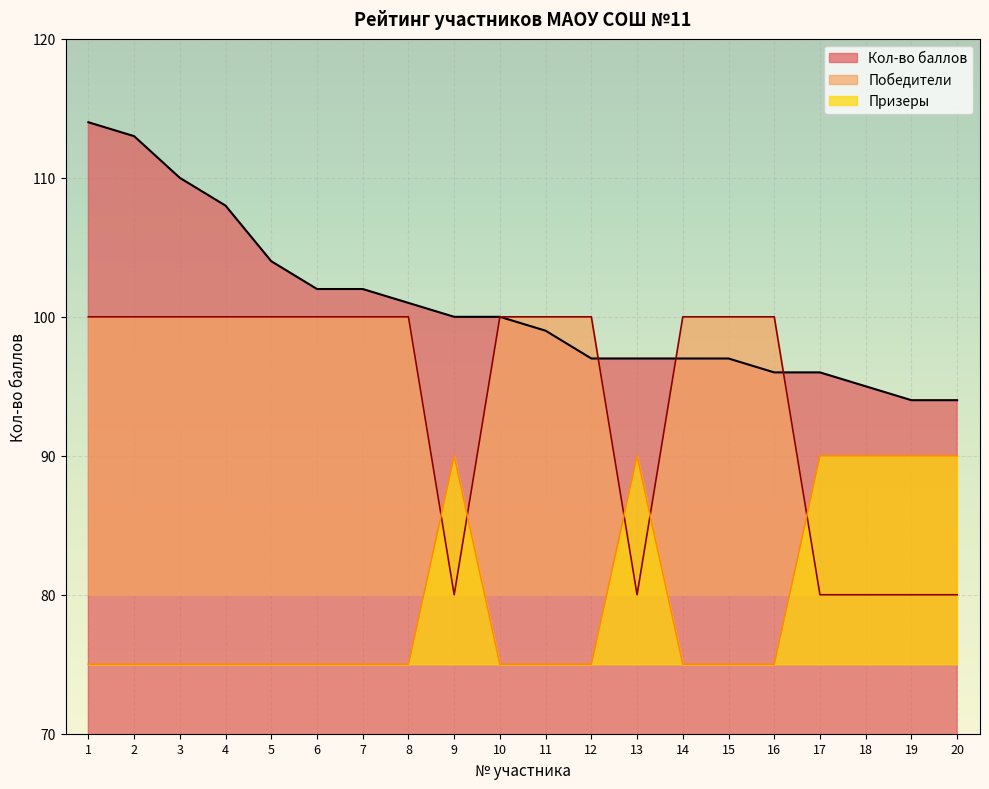

Which series ends up on top after the final intersection of Кол-во баллов and Победители?

Кол-во баллов